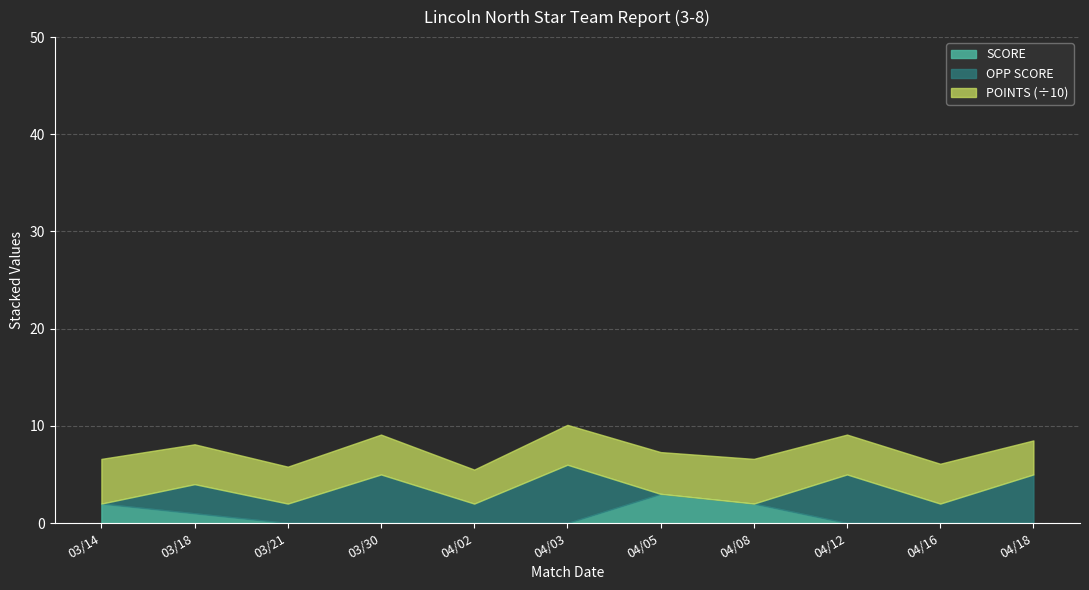

At which label is OPP SCORE closest to 3?

03/18